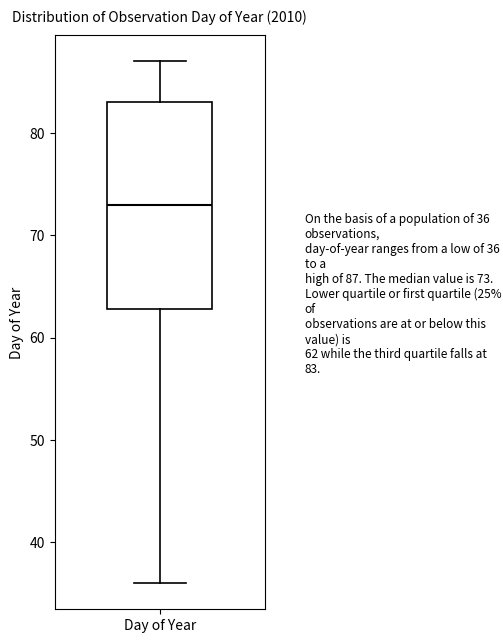

Where does the upper whisker of the box for Day of Year end on the y-axis? The values are not printed on the chart, so give them approximately, as read against the axis.

87